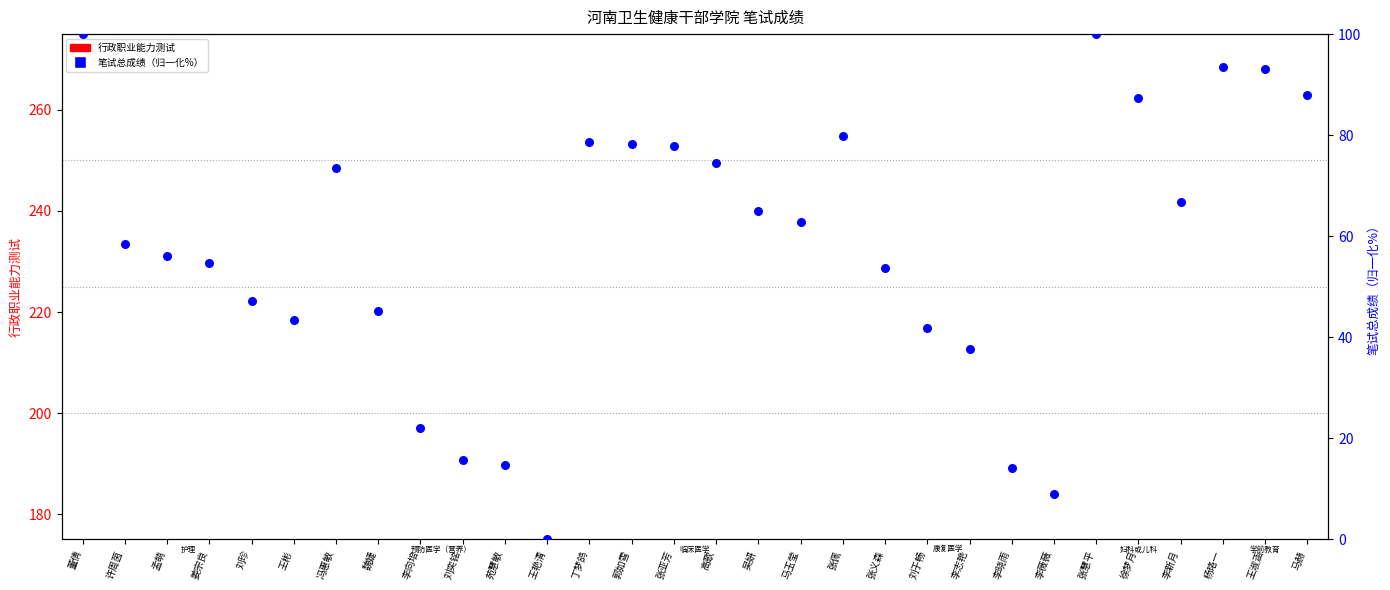

At which category is the sum across all series the highest?

张慧平